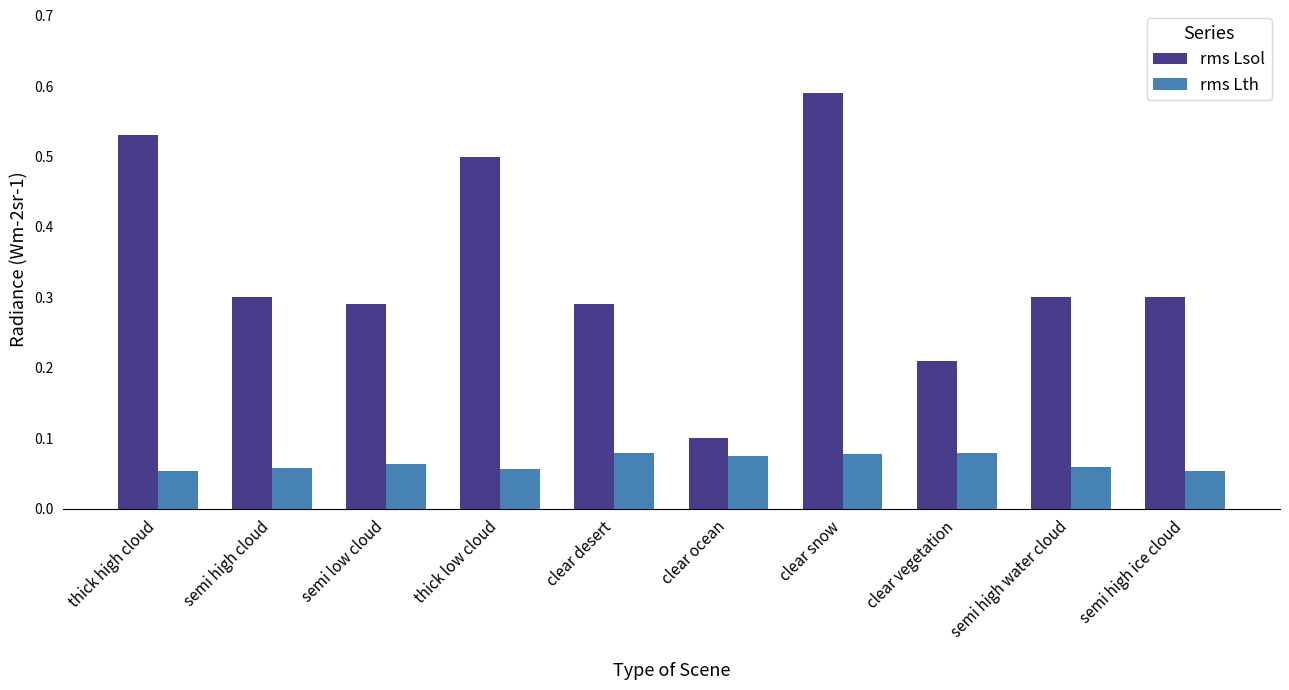

Count the number of data series in this chart.

2